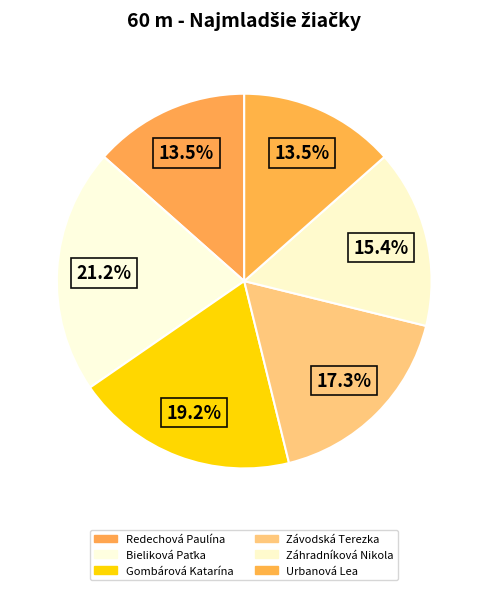

How many segments does this pie chart have?

6